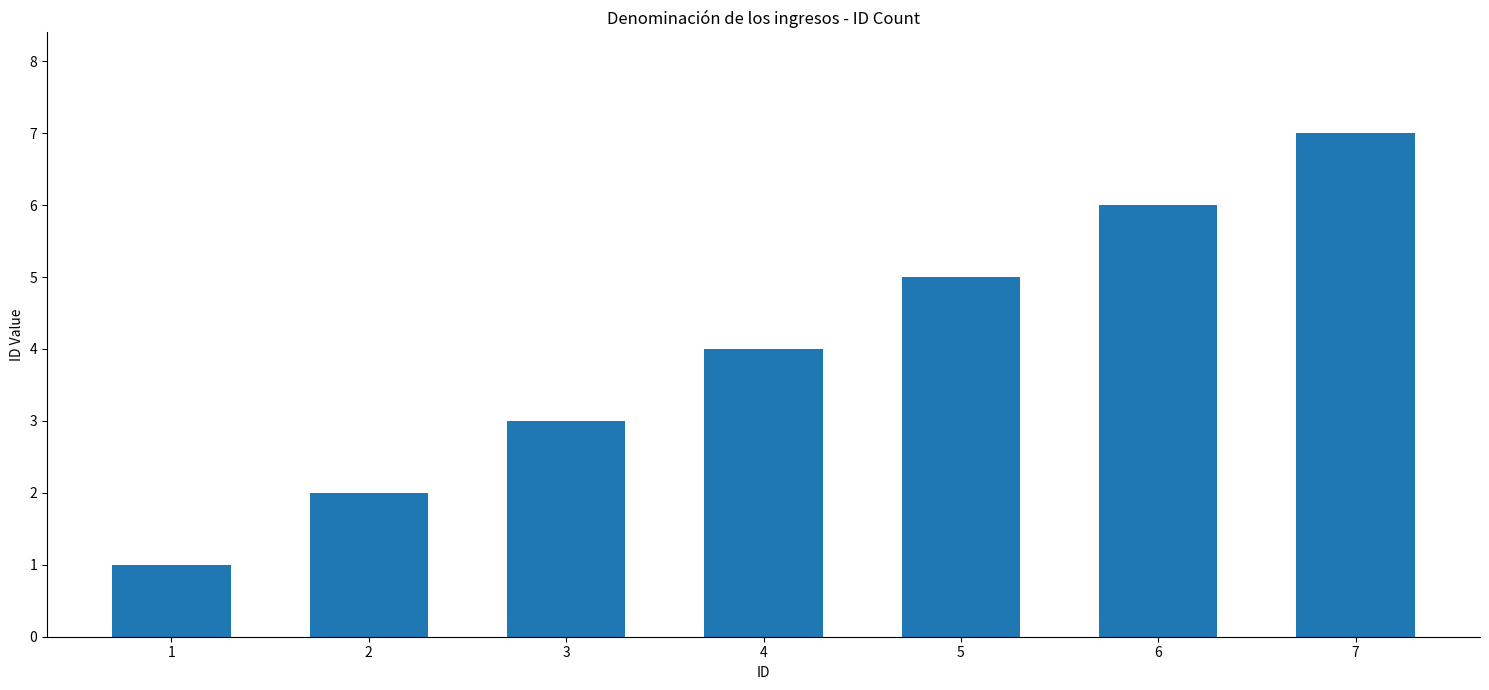

What is the change in value from 1 to 3?

+2